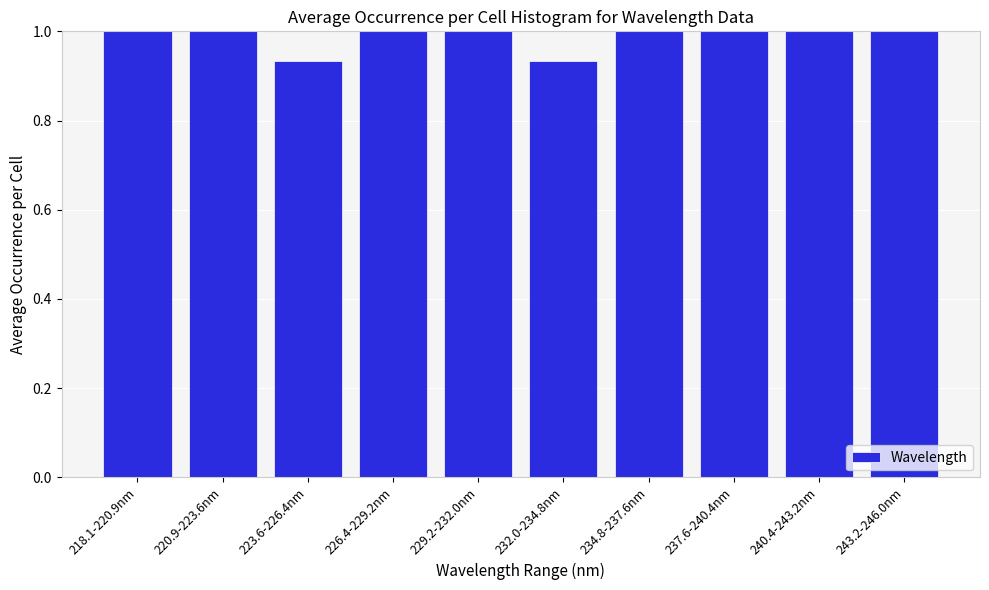

What position from the left is 218.1-220.9nm?

1